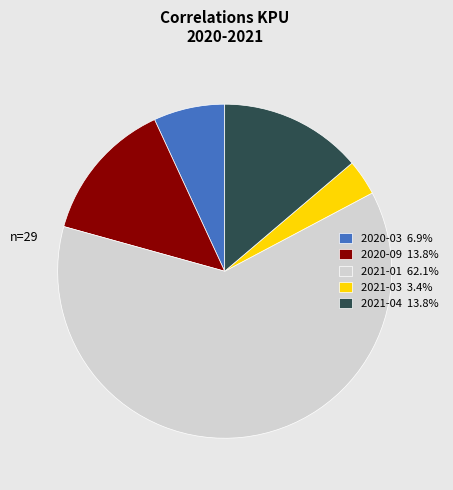

Is the sum of 2020-03 6.9% and 2020-09 13.8% greater than half?

No